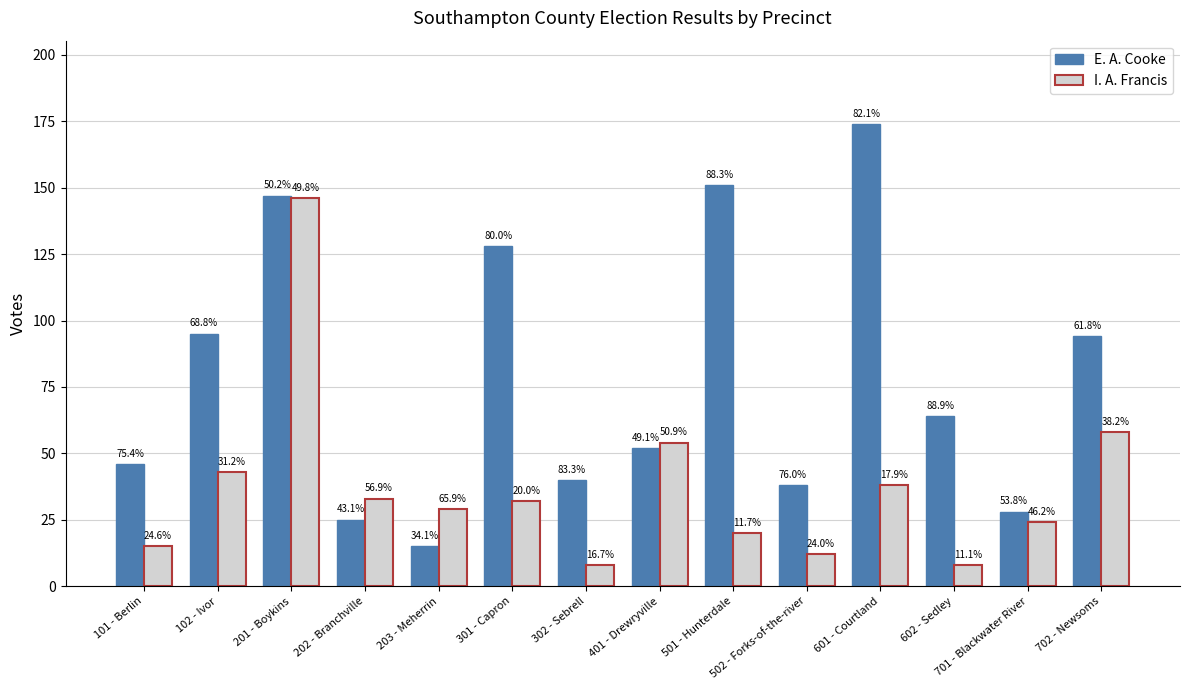

How many bars are there in each group?

2